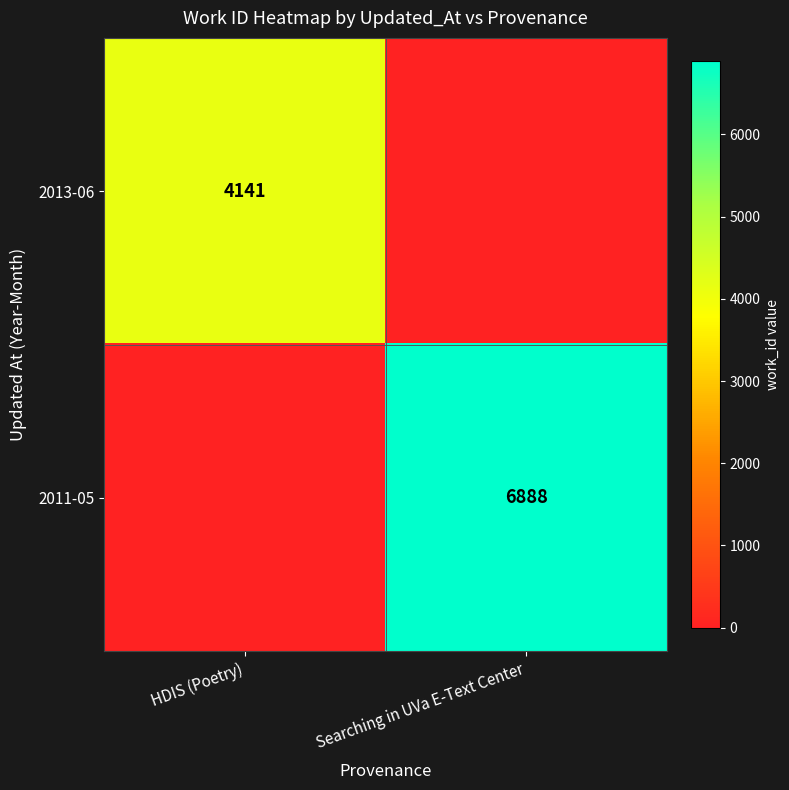

True or false: 2013-06 has a value of 4141 at HDIS (Poetry).

True